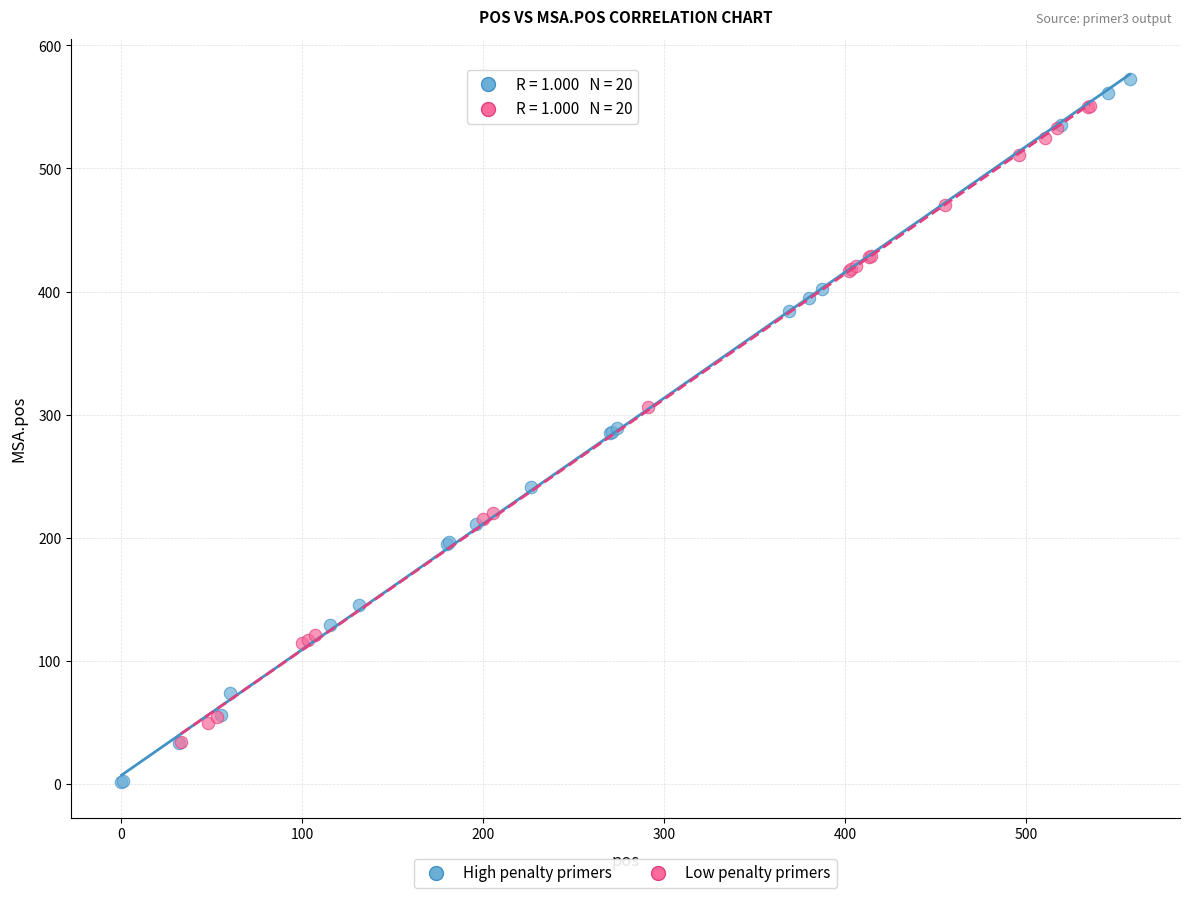

Which series has the widest spread of Y values?

High penalty primers